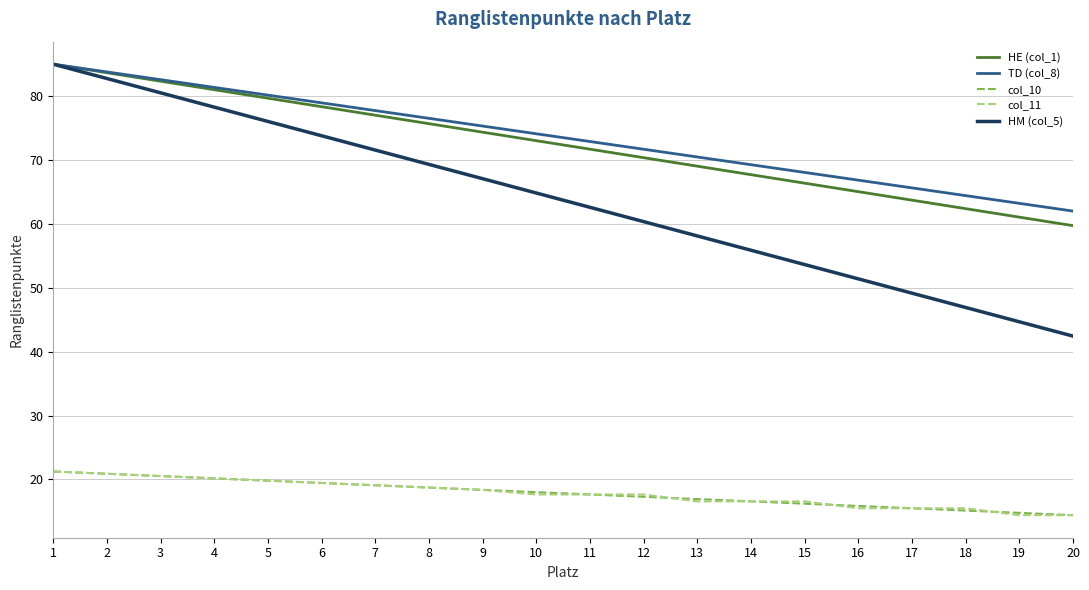

Is it true that col_10 equals 19.8 at 5?

True